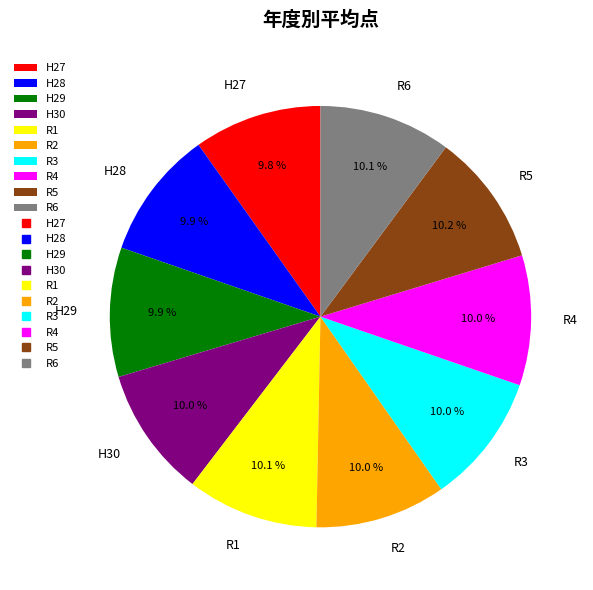

What portion of the pie excludes R4?

90.0%